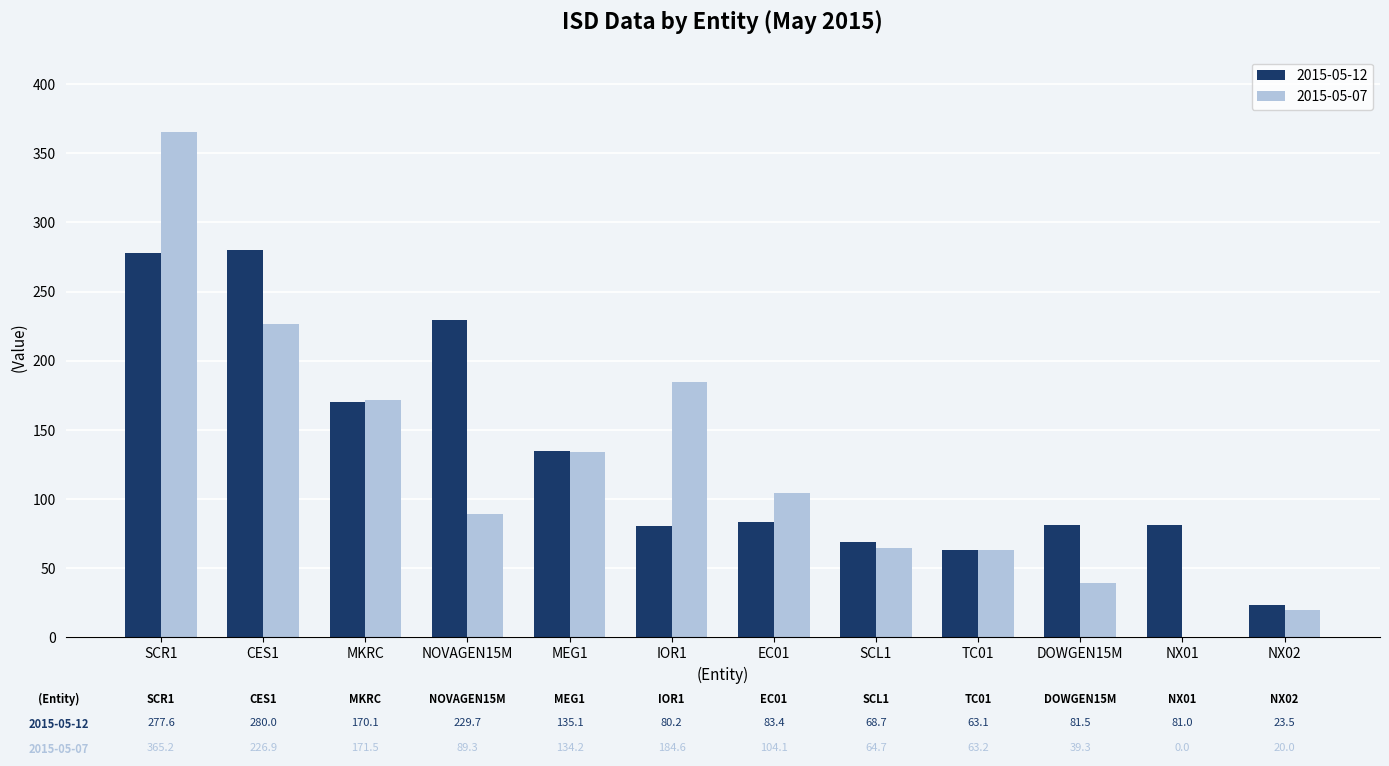

At which category is the sum across all series the highest?

SCR1